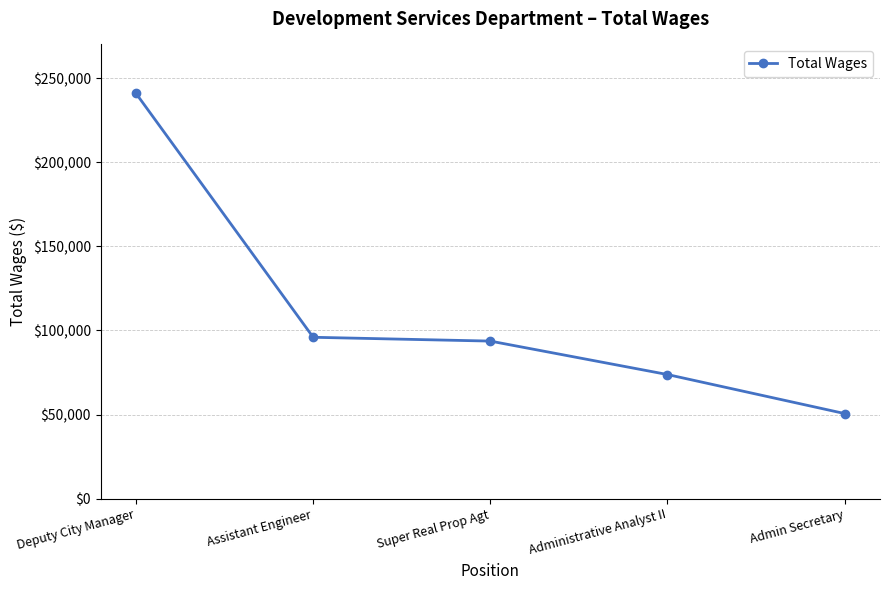

The value at Super Real Prop Agt is 138730. True or false?

False